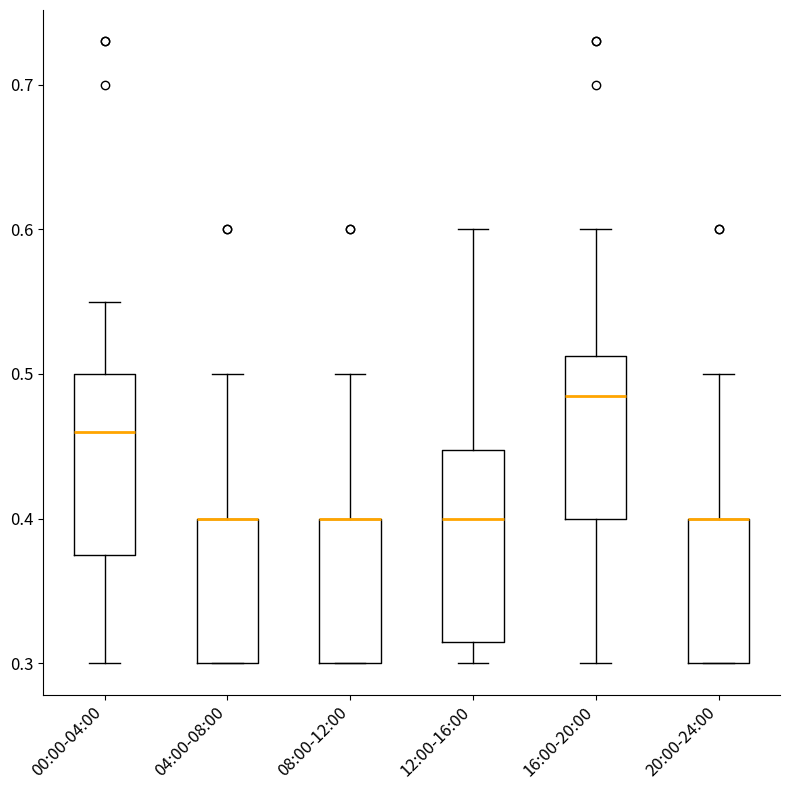

Where is the upper edge of the box for 08:00-12:00 on the y-axis? The values are not printed on the chart, so give them approximately, as read against the axis.

0.40